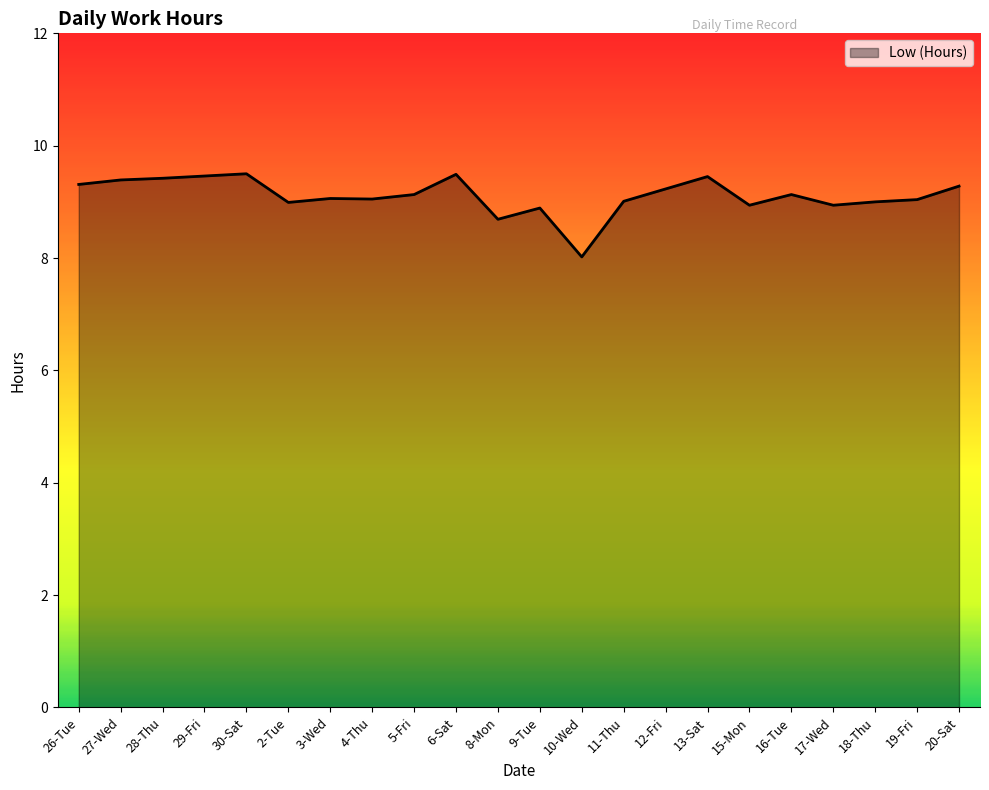

Is it true that the value at 28-Thu is 15.2?

False